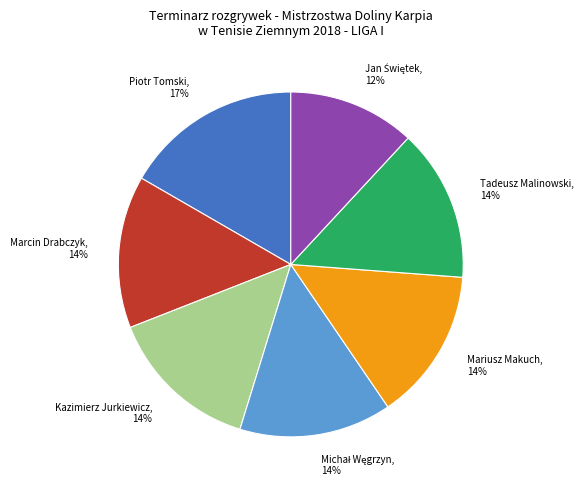

How many segments does this pie chart have?

7